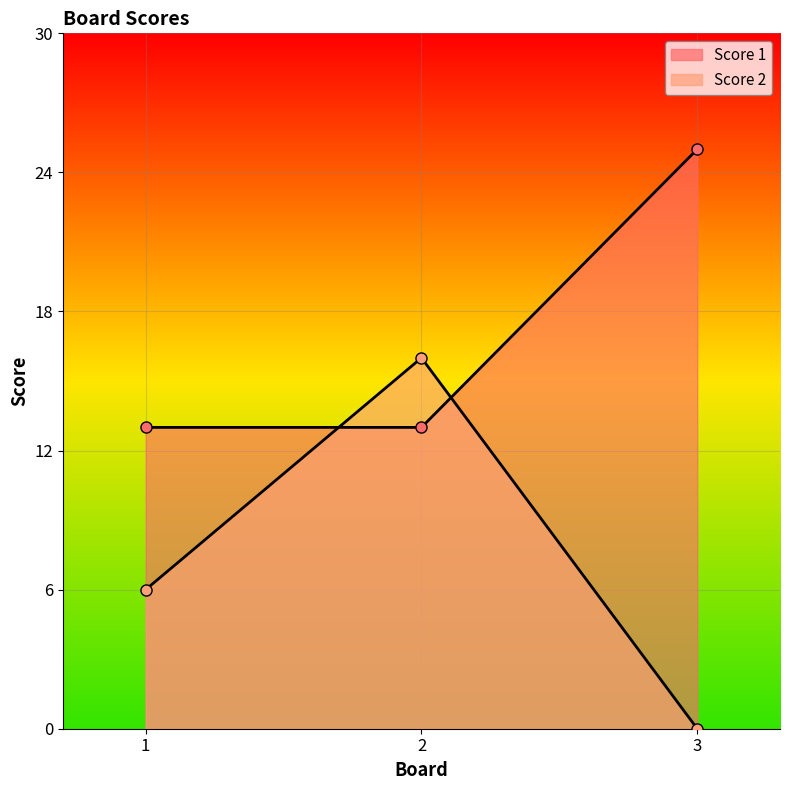

What is the value of the Score 1 point at the 3rd from the left?

25